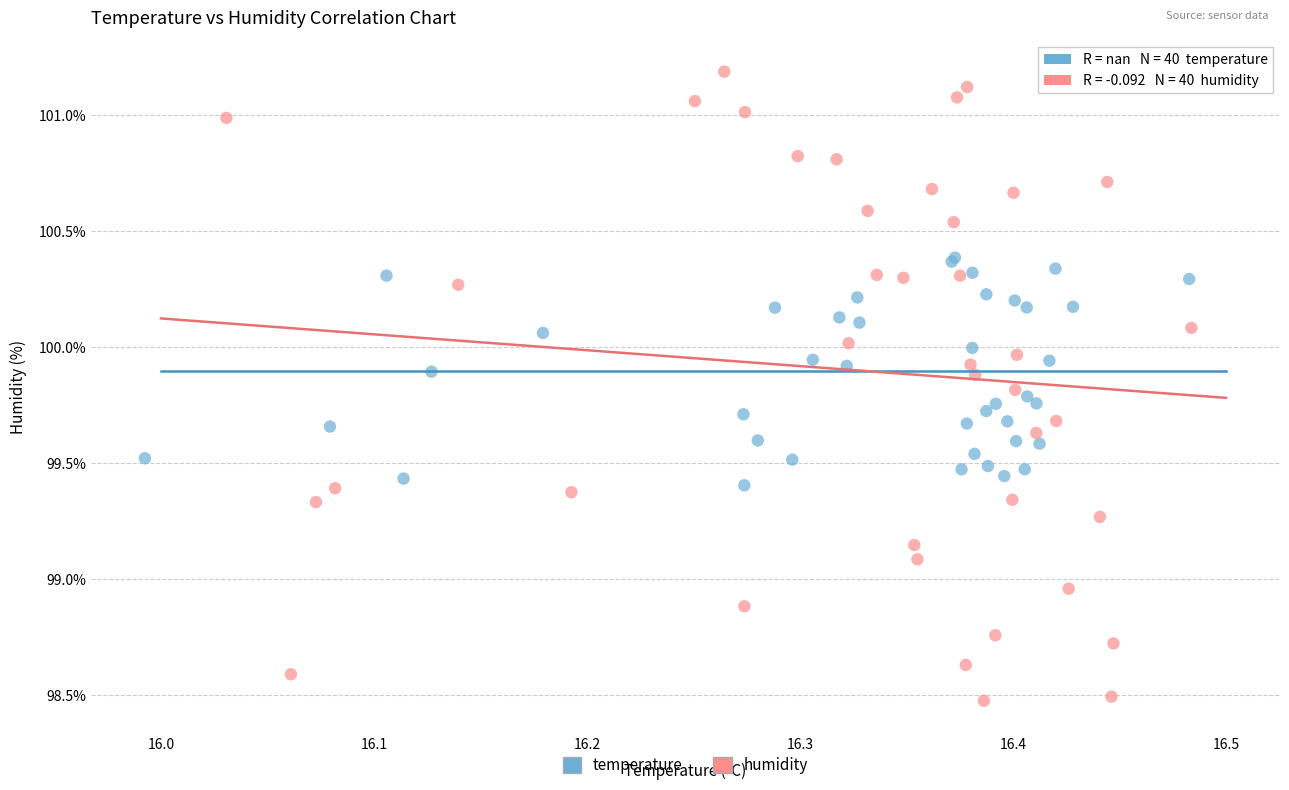

Which series contains the lowest Y value?

humidity